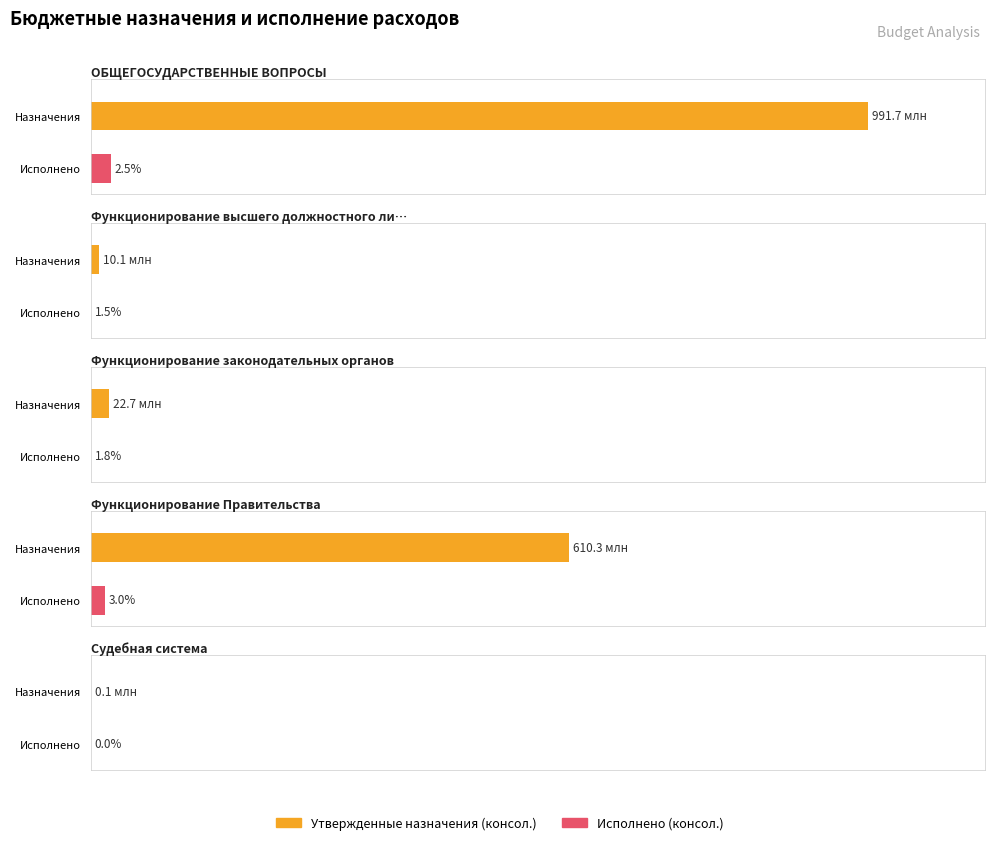

Rank the series by their maximum value, from highest to lowest.

Утвержденные назначения (консол.), Исполнено (консол.)